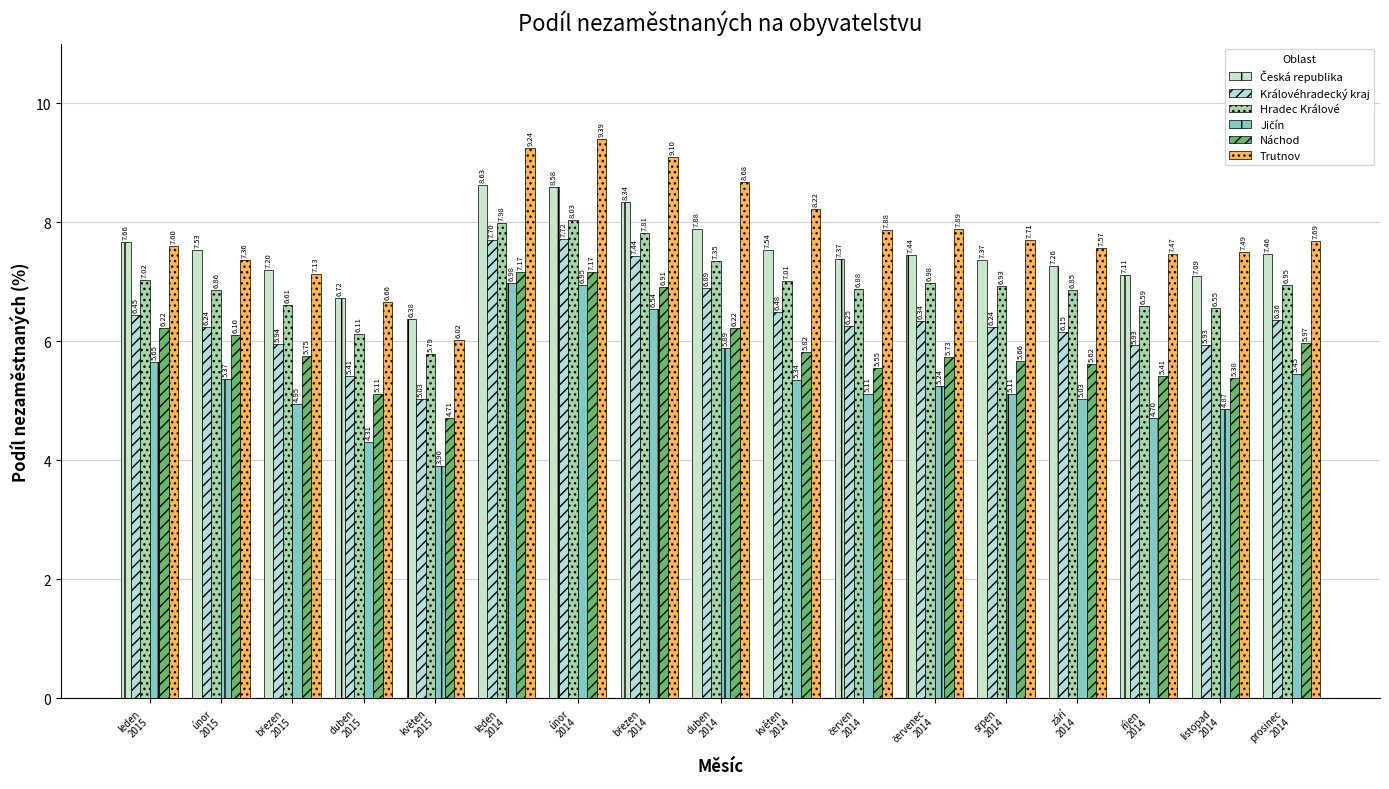

Reading right to left, transcribe all the data shown in this chart.

Česká republika: 7.5	7.1	7.1	7.3	7.4	7.4	7.4	7.5	7.9	8.3	8.6	8.6	6.4	6.7	7.2	7.5	7.7
Královéhradecký kraj: 6.4	5.9	5.9	6.2	6.2	6.3	6.3	6.5	6.9	7.4	7.7	7.7	5.0	5.4	5.9	6.2	6.4
Hradec Králové: 6.9	6.6	6.6	6.9	6.9	7.0	6.9	7.0	7.4	7.8	8.0	8.0	5.8	6.1	6.6	6.9	7.0
Jičín: 5.5	4.9	4.7	5.0	5.1	5.2	5.1	5.3	5.9	6.5	6.9	7.0	3.9	4.3	4.9	5.4	5.7
Náchod: 6.0	5.4	5.4	5.6	5.7	5.7	5.6	5.8	6.2	6.9	7.2	7.2	4.7	5.1	5.7	6.1	6.2
Trutnov: 7.7	7.5	7.5	7.6	7.7	7.9	7.9	8.2	8.7	9.1	9.4	9.2	6.0	6.7	7.1	7.4	7.6